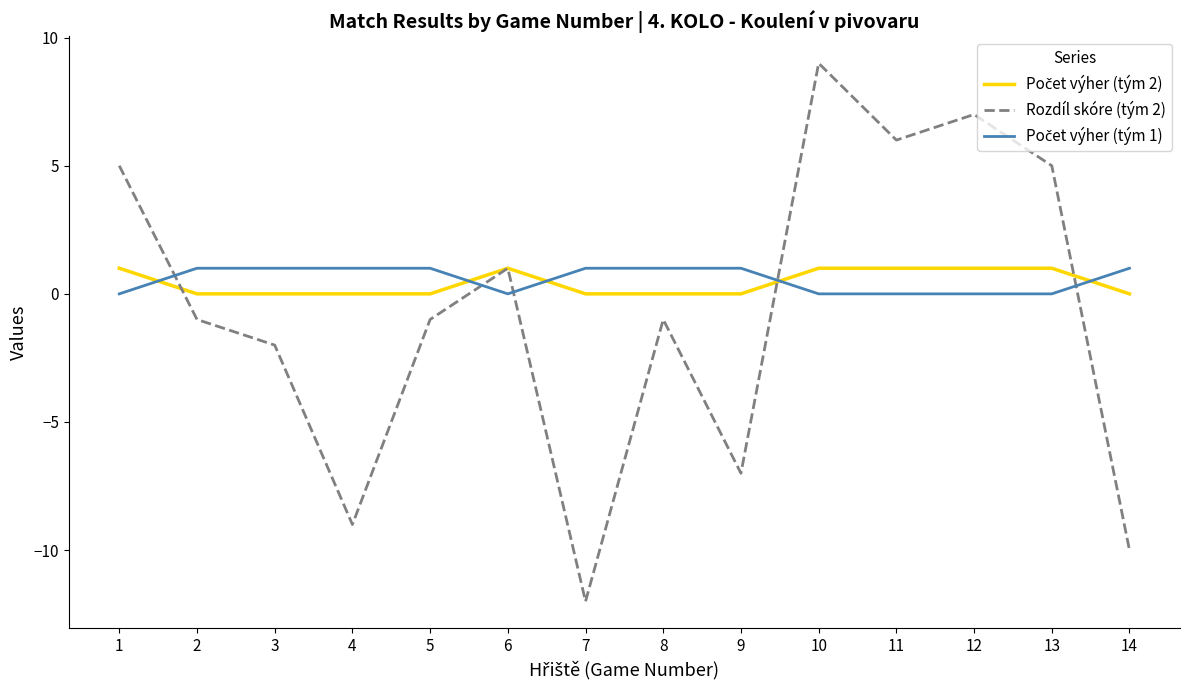

What is the maximum value shown in the chart?

9